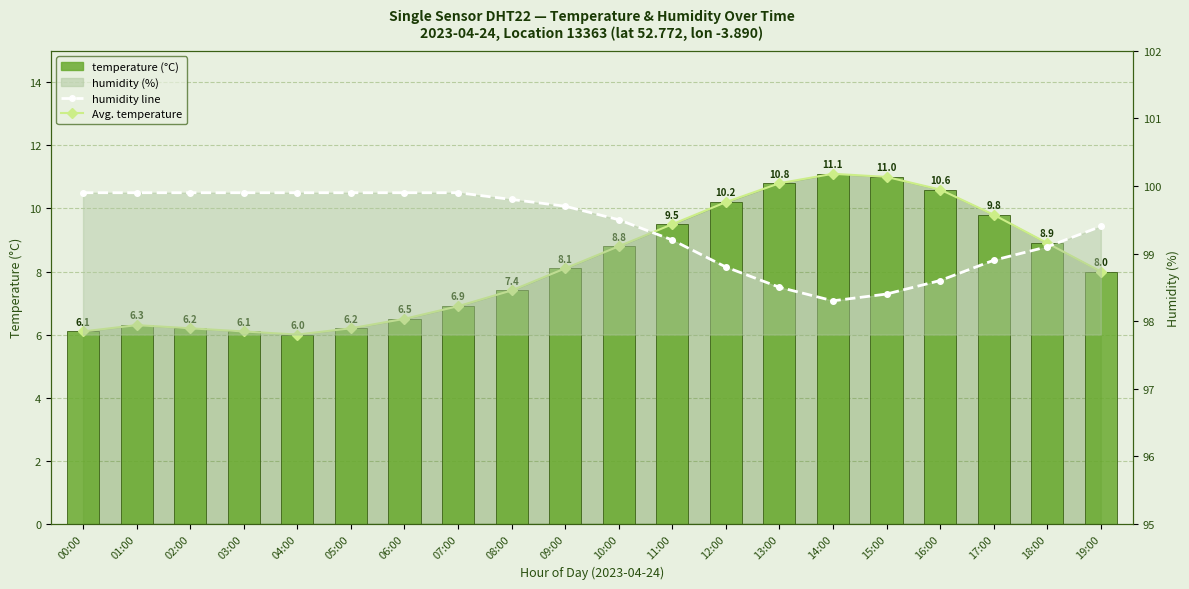

Reading left to right, transcribe all the data shown in this chart.

Avg. temperature: 6.1	6.3	6.2	6.1	6.0	6.2	6.5	6.9	7.4	8.1	8.8	9.5	10.2	10.8	11.1	11.0	10.6	9.8	8.9	8.0
temperature: 6.1	6.3	6.2	6.1	6.0	6.2	6.5	6.9	7.4	8.1	8.8	9.5	10.2	10.8	11.1	11.0	10.6	9.8	8.9	8.0
humidity line: 99.9	99.9	99.9	99.9	99.9	99.9	99.9	99.9	99.8	99.7	99.5	99.2	98.8	98.5	98.3	98.4	98.6	98.9	99.1	99.4